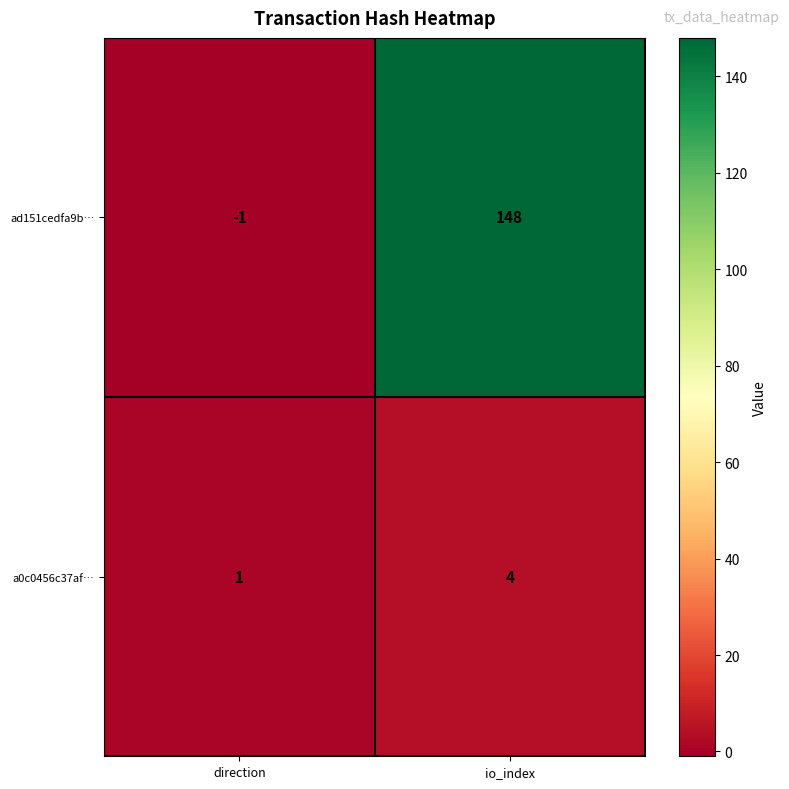

What is the sum of all ad151cedfa9b… values?

147